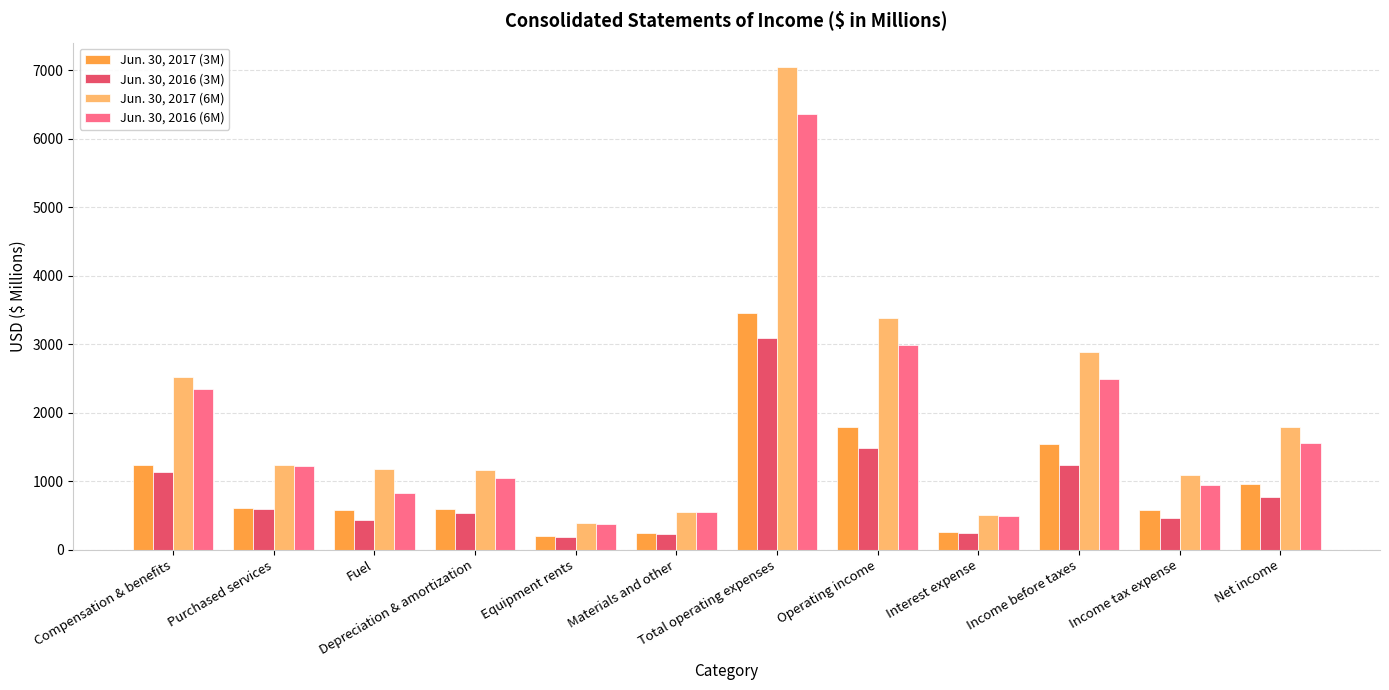

What is the sum of all Jun. 30, 2017 (6M) values?

23761